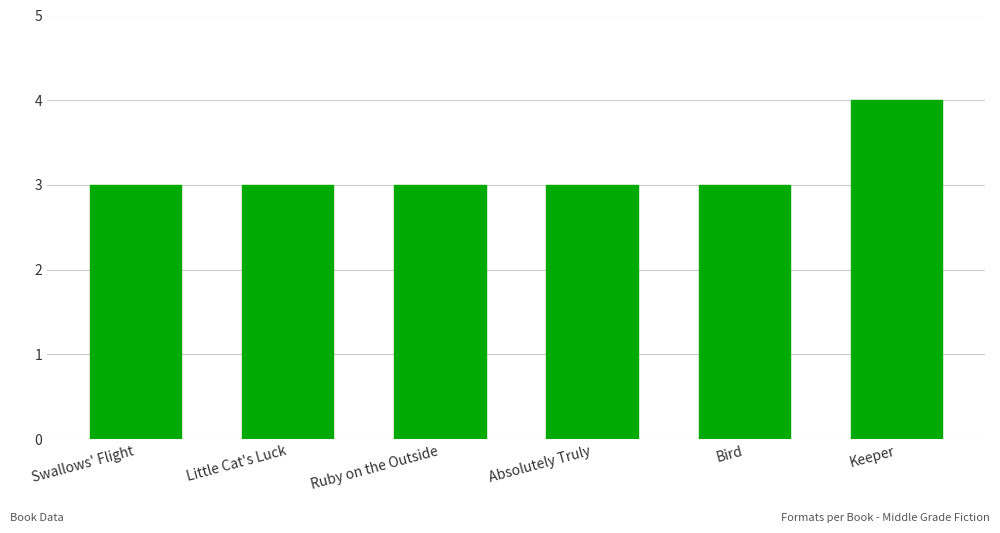

The value at Absolutely Truly is 1. True or false?

False